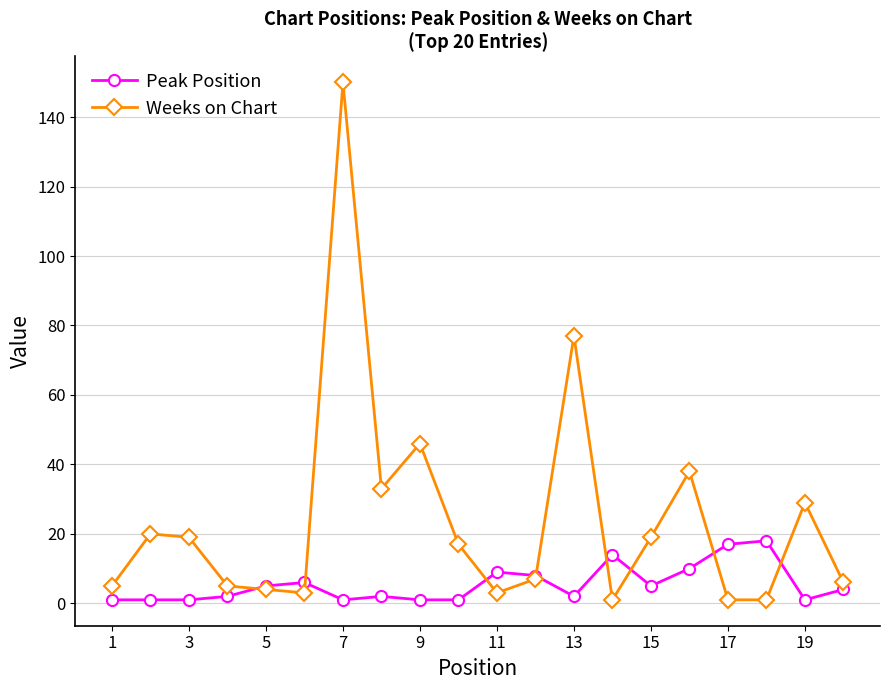

True or false: Peak Position and Weeks on Chart cross at least once.

True